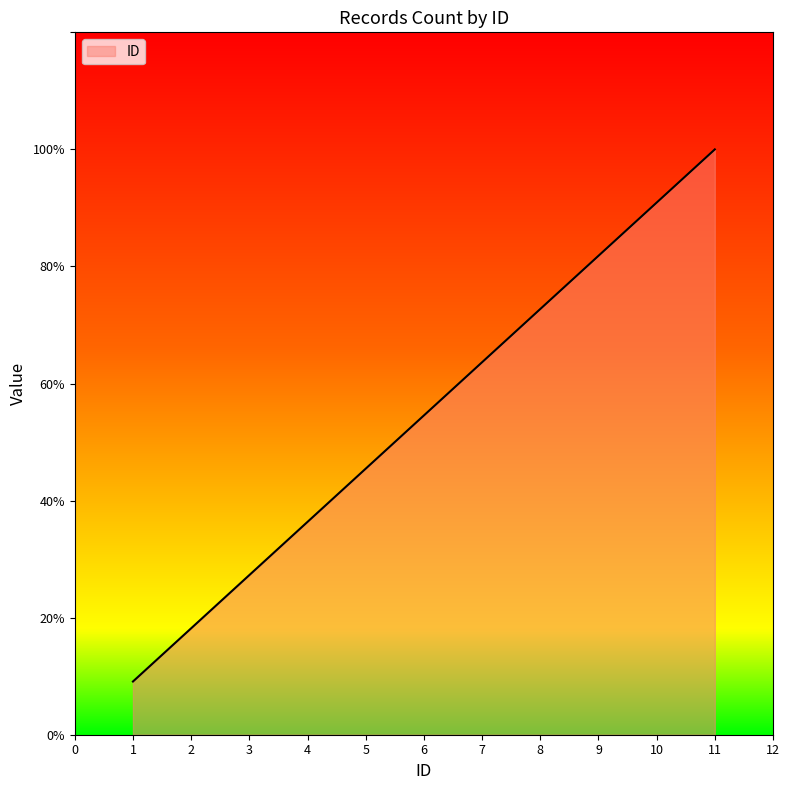

Is this an area chart (filled region under the line)?

Yes